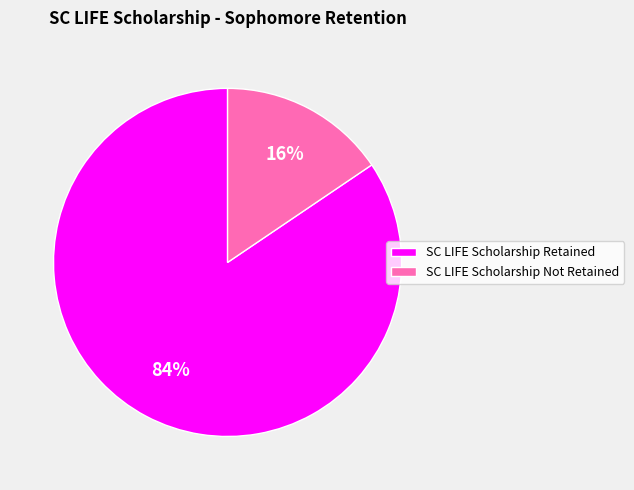

What percentage is the SC LIFE Scholarship Not Retained slice, to the nearest percent?

16%